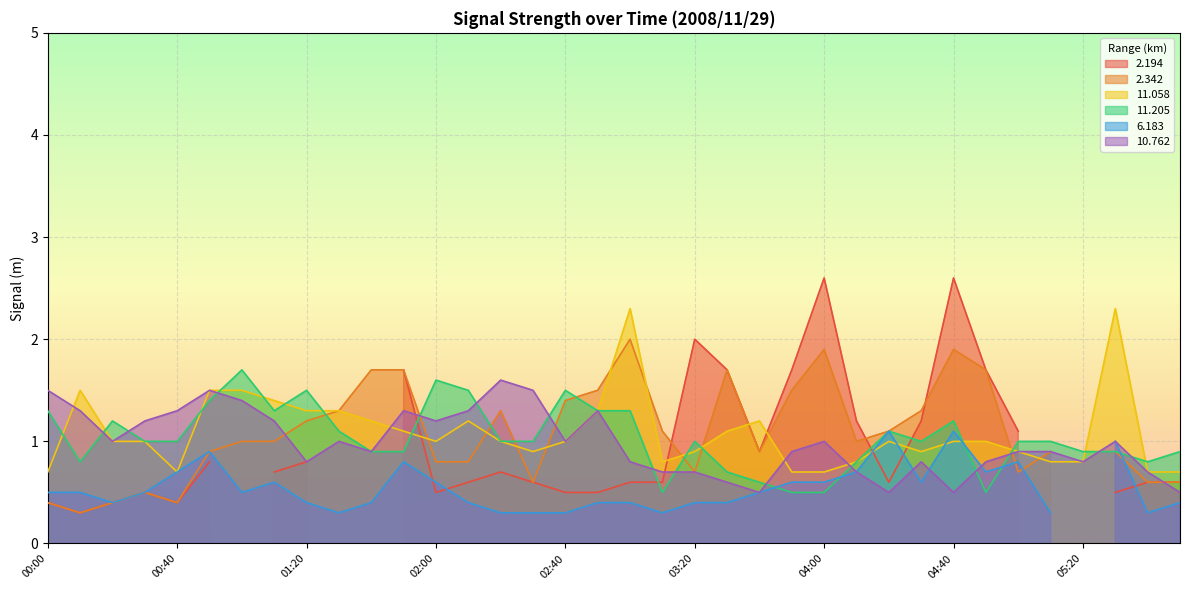

What is the difference between the second highest and minimum values in the 11.205 series?

1.1